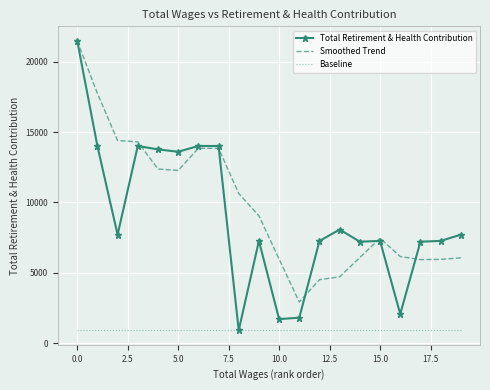

Which series has the largest total across all categories?

Smoothed Trend